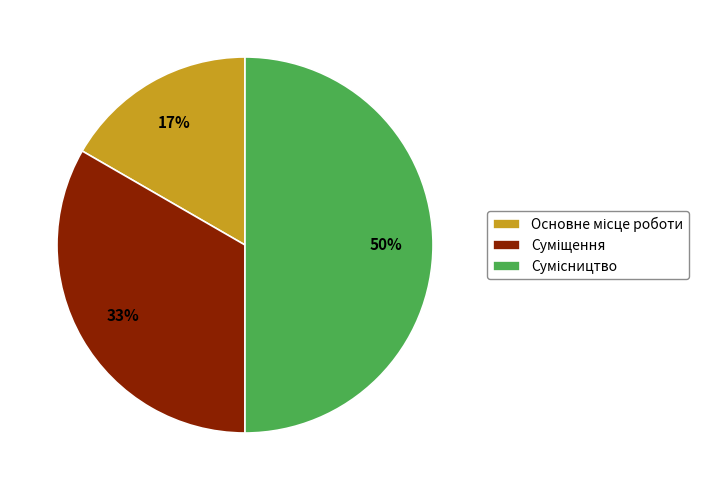

To the nearest percent, what is the average slice percentage?

33%